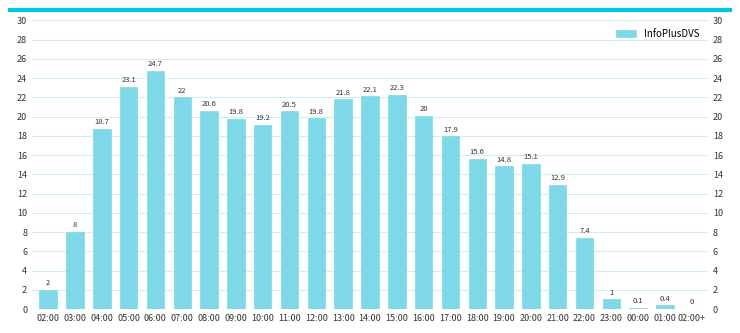

What is the change in value from 14:00 to 22:00?

-14739